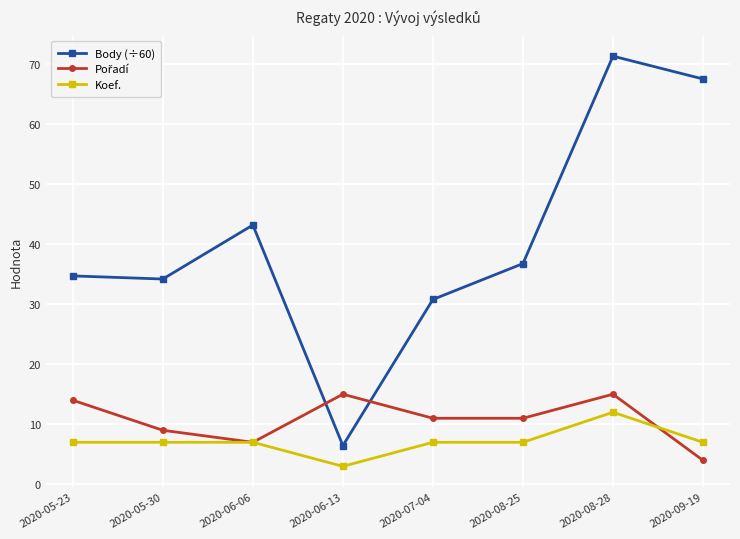

The value of Koef. at 2020-05-23 is 7.0. True or false?

True